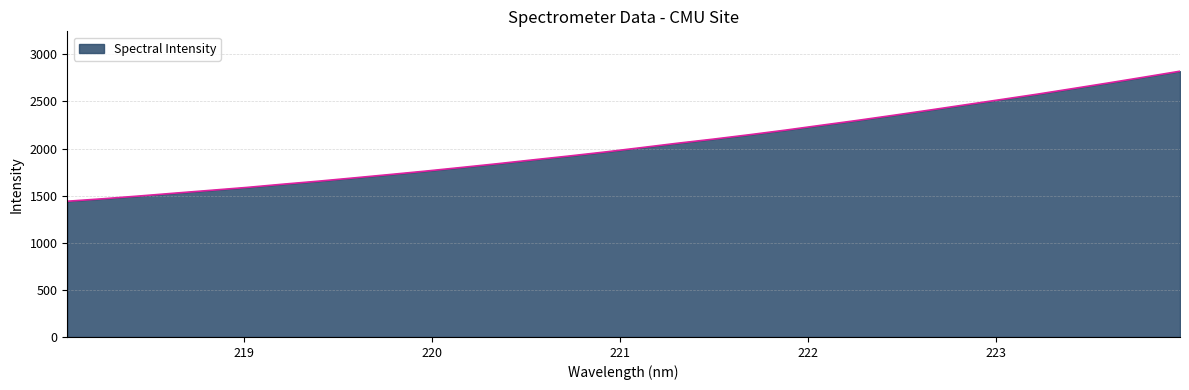

What is the difference between the maximum and minimum values?

1380.6